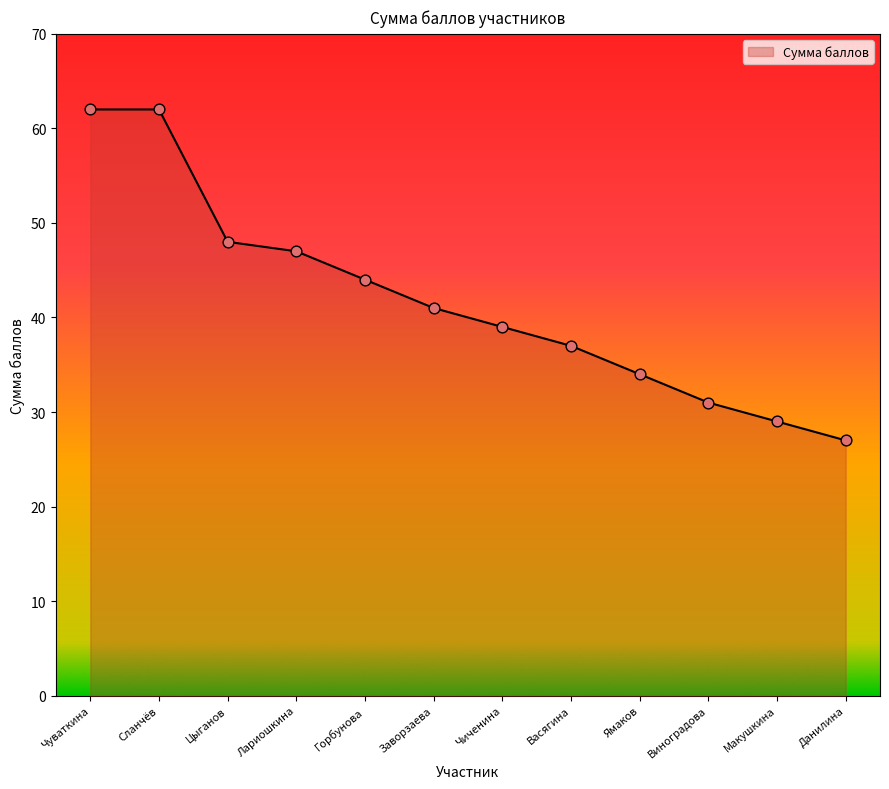

What is the change in value from Заворзаева to Данилина?

-14